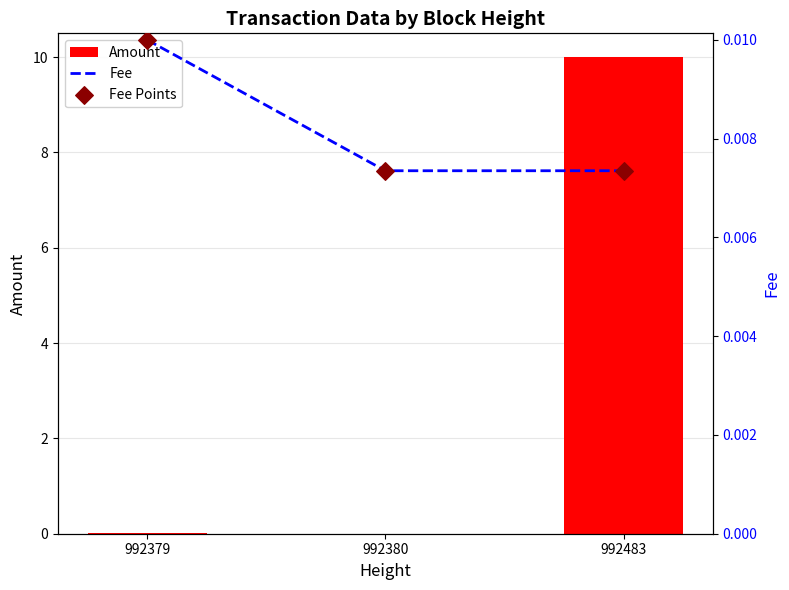

Is the value of Fee at 992380 greater than the value of Amount at 992380?

Yes